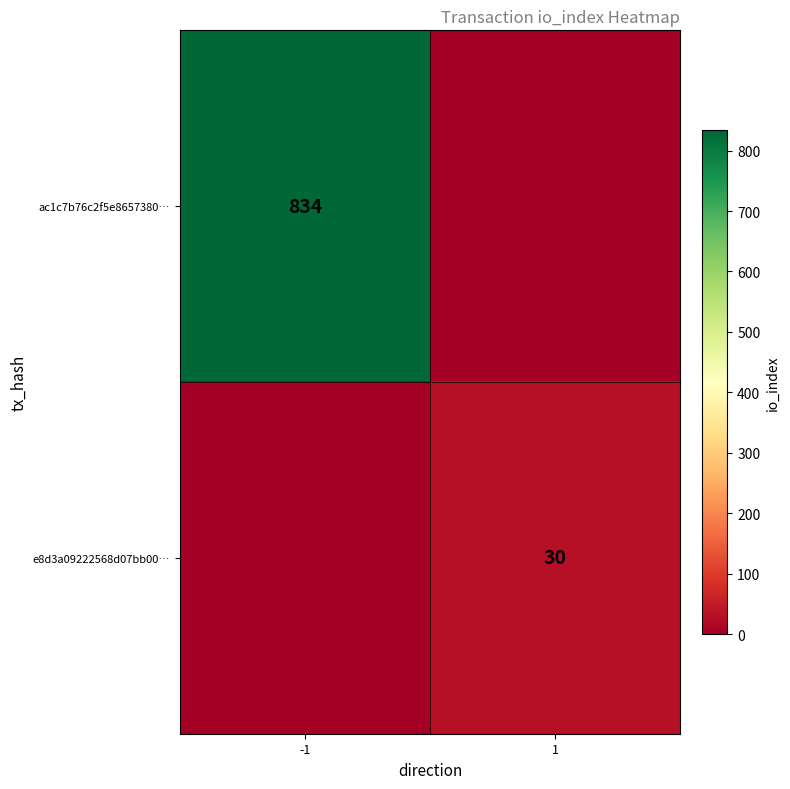

Which label corresponds to the smallest value in the chart?

1